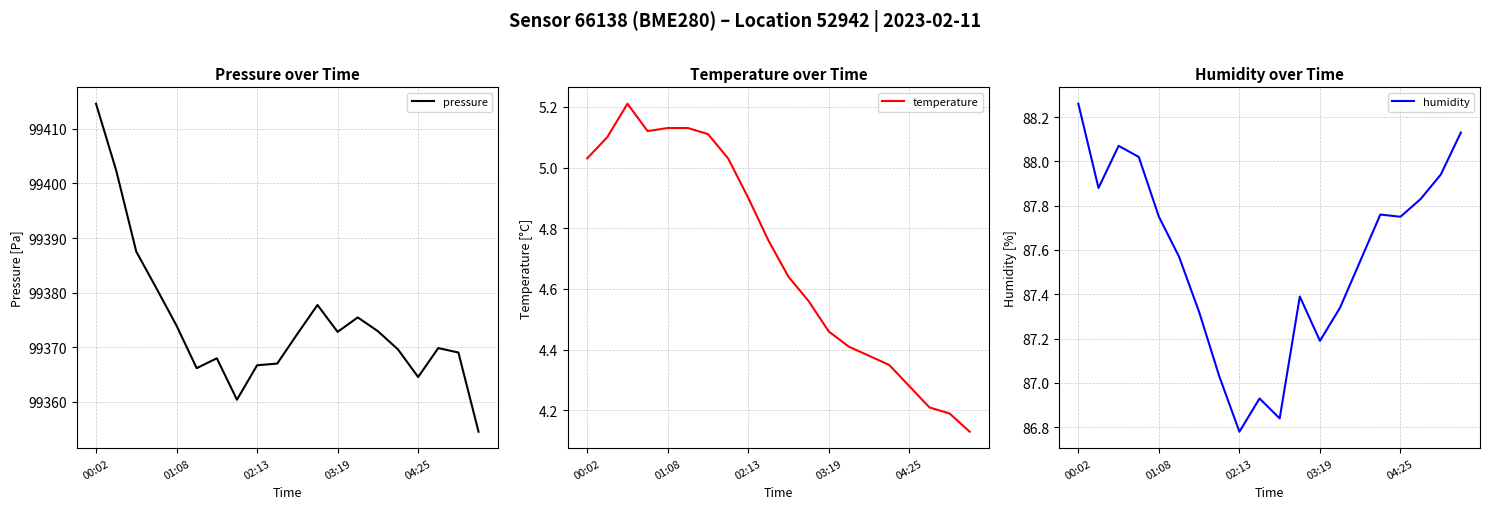

True or false: temperature has a value of 4.9 at 02:13.

True